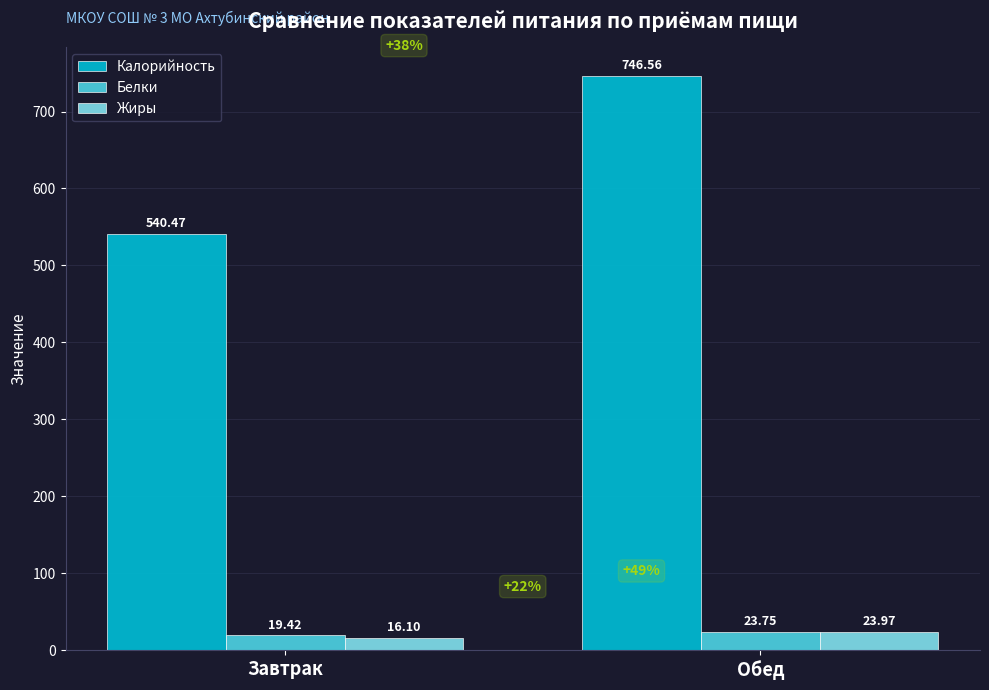

At which label does Белки reach its peak?

Обед